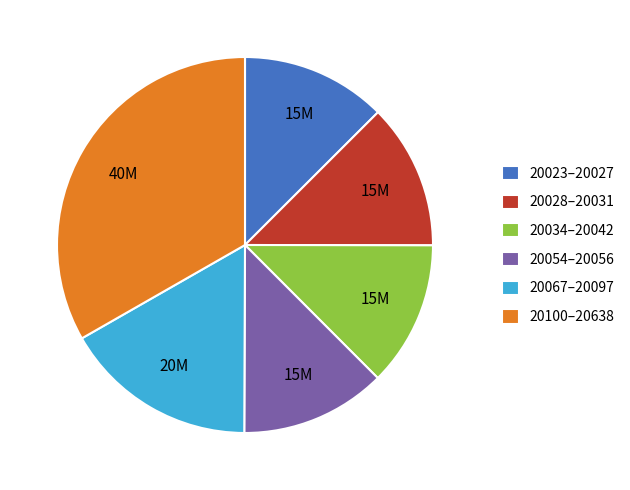

Which category has the biggest portion of the pie?

20100–20638